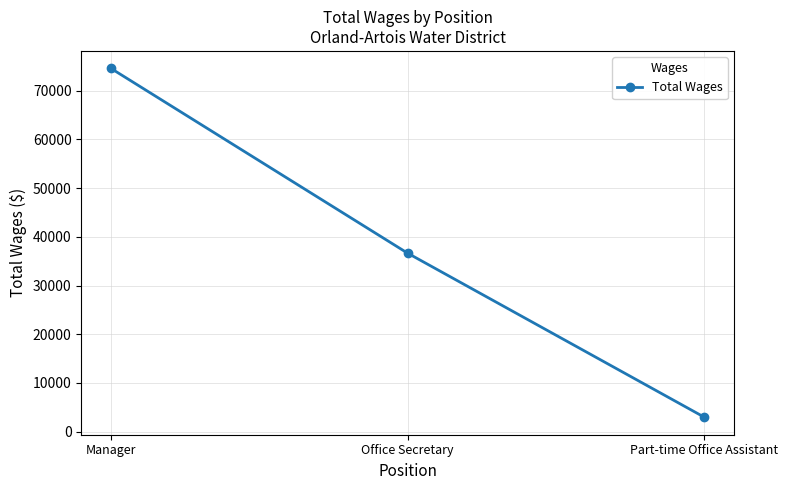

Does the chart display data point markers on the line(s)?

Yes